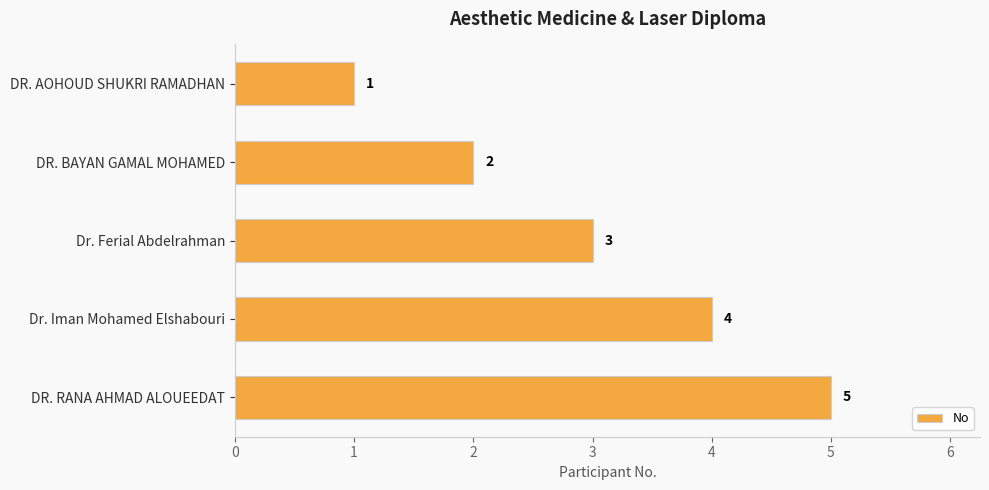

What is the change in value from DR. BAYAN GAMAL MOHAMED to Dr. Iman Mohamed Elshabouri?

+2